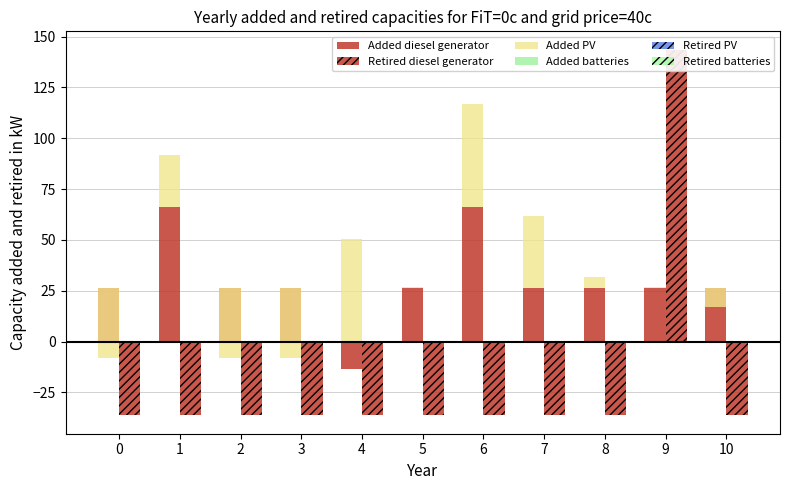

Between 0 and 7, which series saw the biggest shift?

Added PV